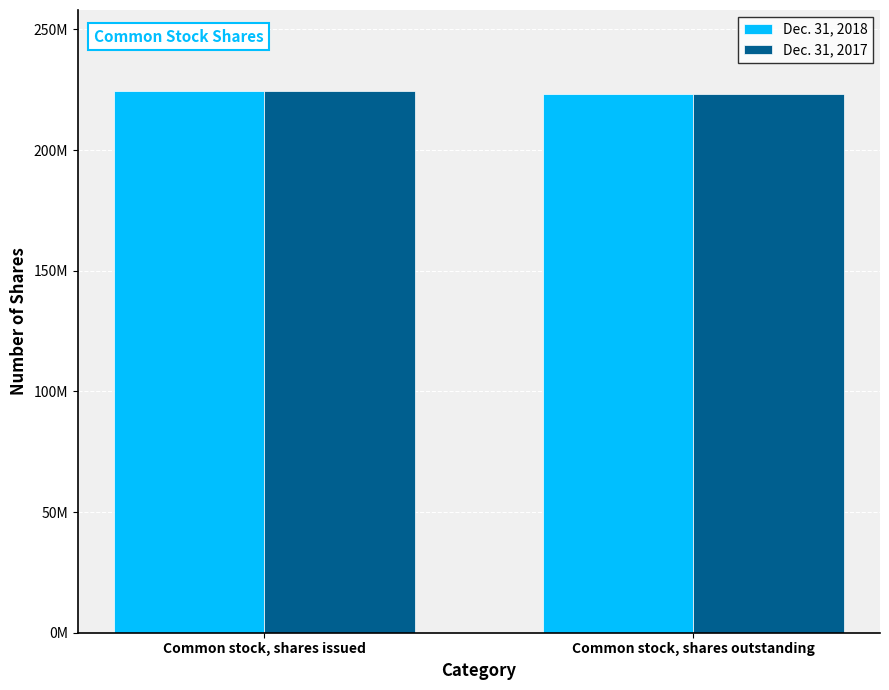

What is the difference between the Dec. 31, 2018 values at Common stock, shares outstanding and Common stock, shares issued?

1051085